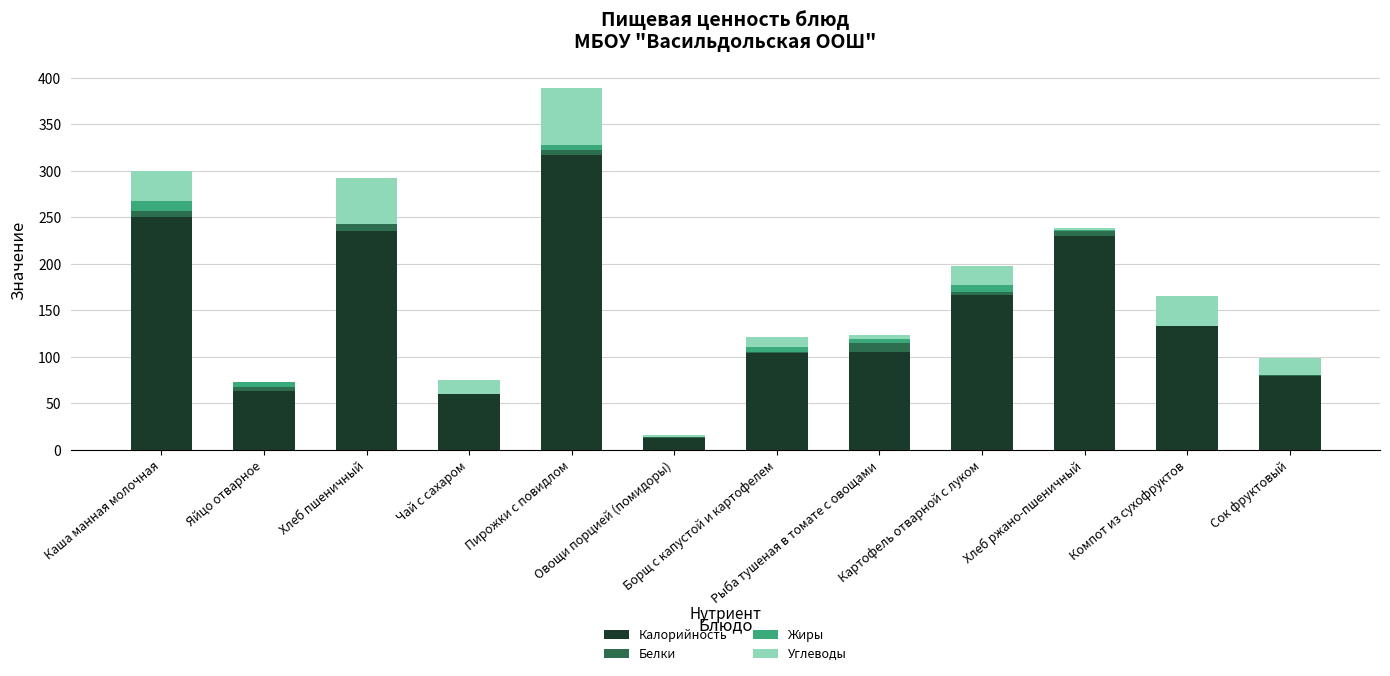

How many distinct data groups are displayed?

4